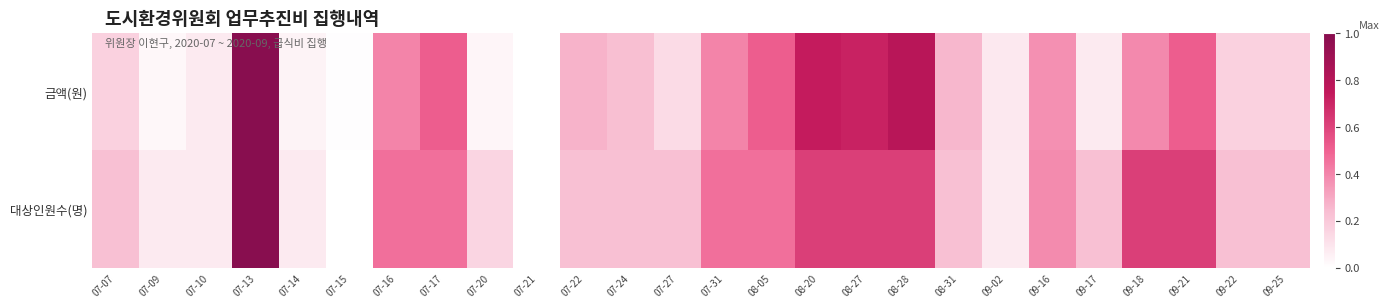

At which category is the sum across all series the highest?

07-13